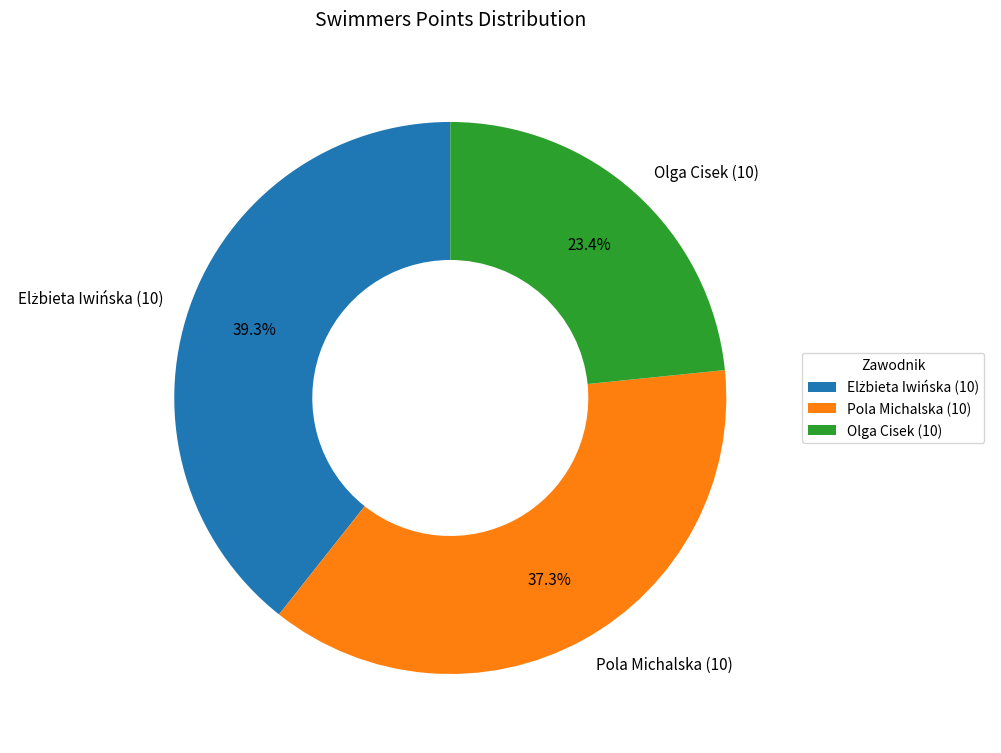

The Pola Michalska (10) slice represents 37% of the pie. True or false?

True